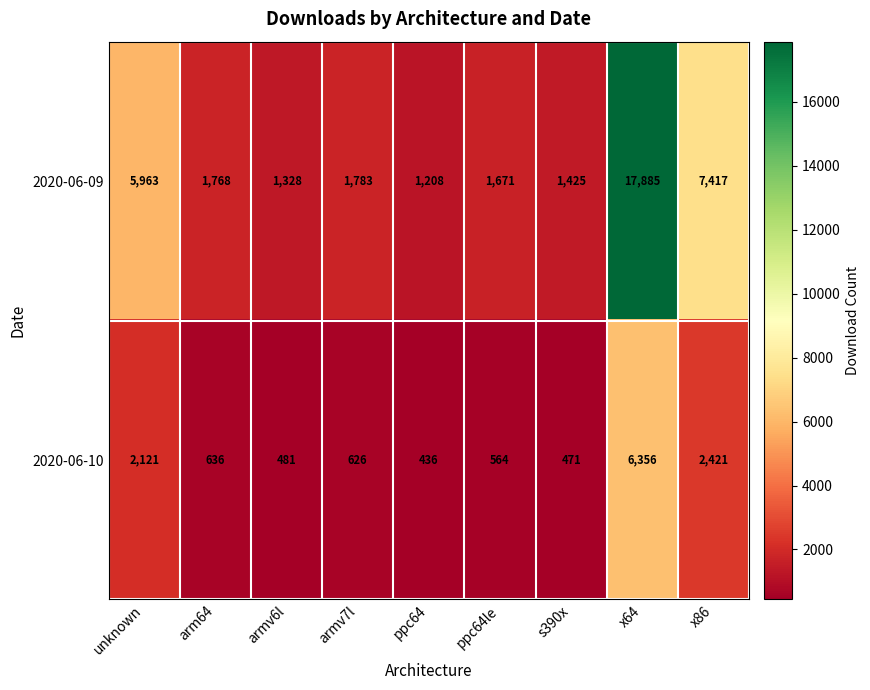

Rank the series by their maximum value, from highest to lowest.

2020-06-09, 2020-06-10